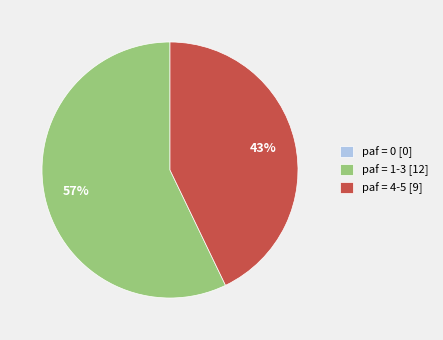

What is the largest slice in the pie chart?

paf = 1-3 [12]